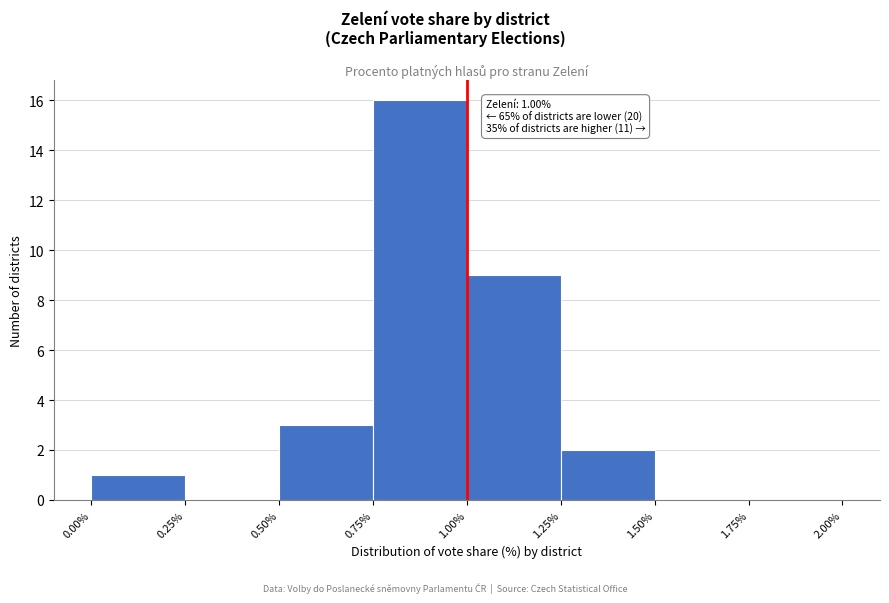

Over which range of the x-axis is the bar tallest?

0.75% to 1.00%